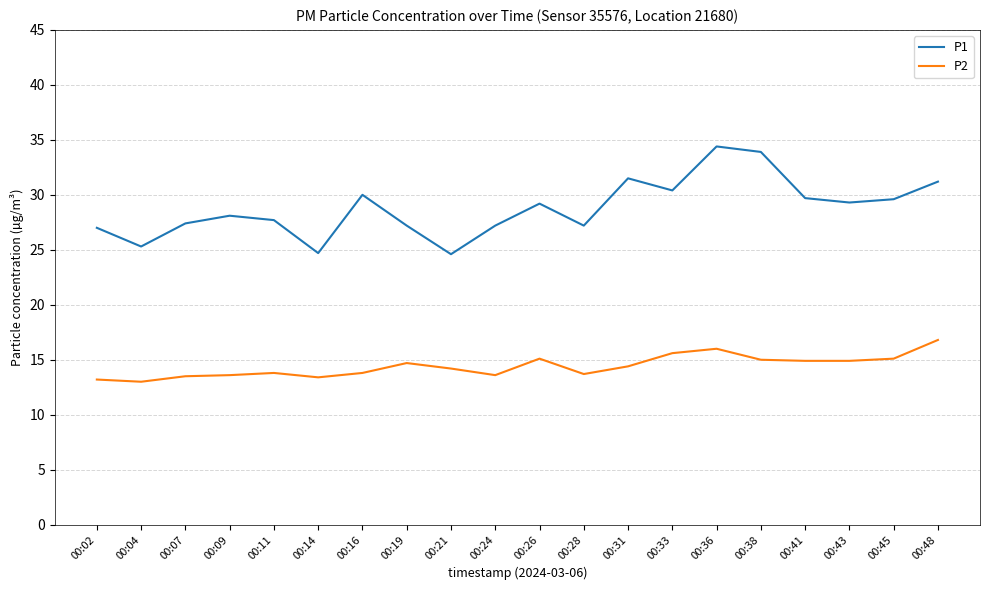

At which category does P1 reach its first local peak?

00:09